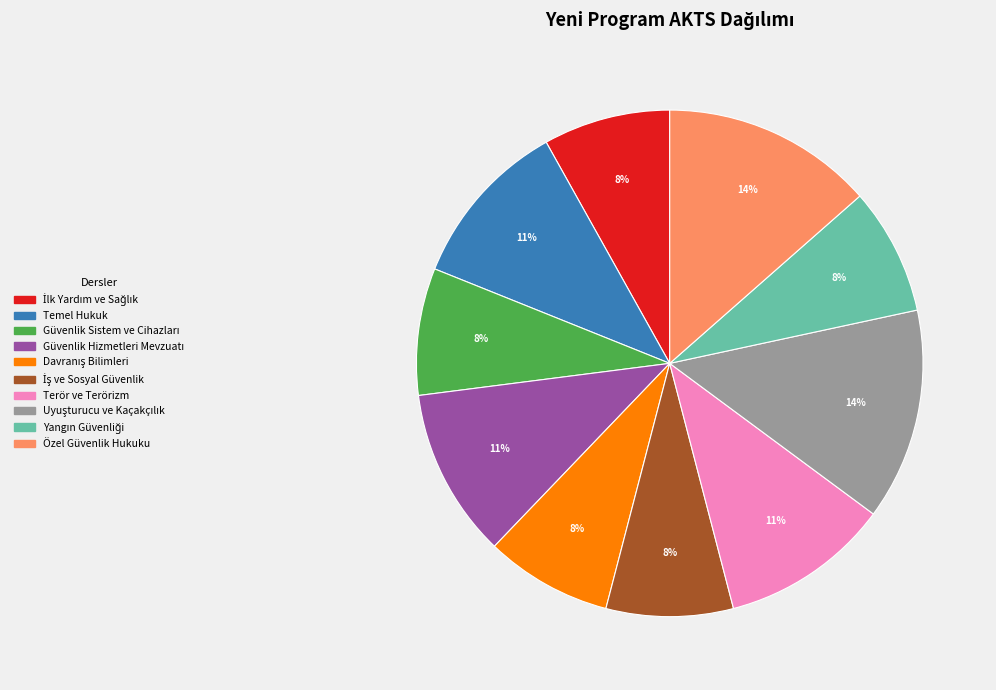

Does any single category account for the majority?

No